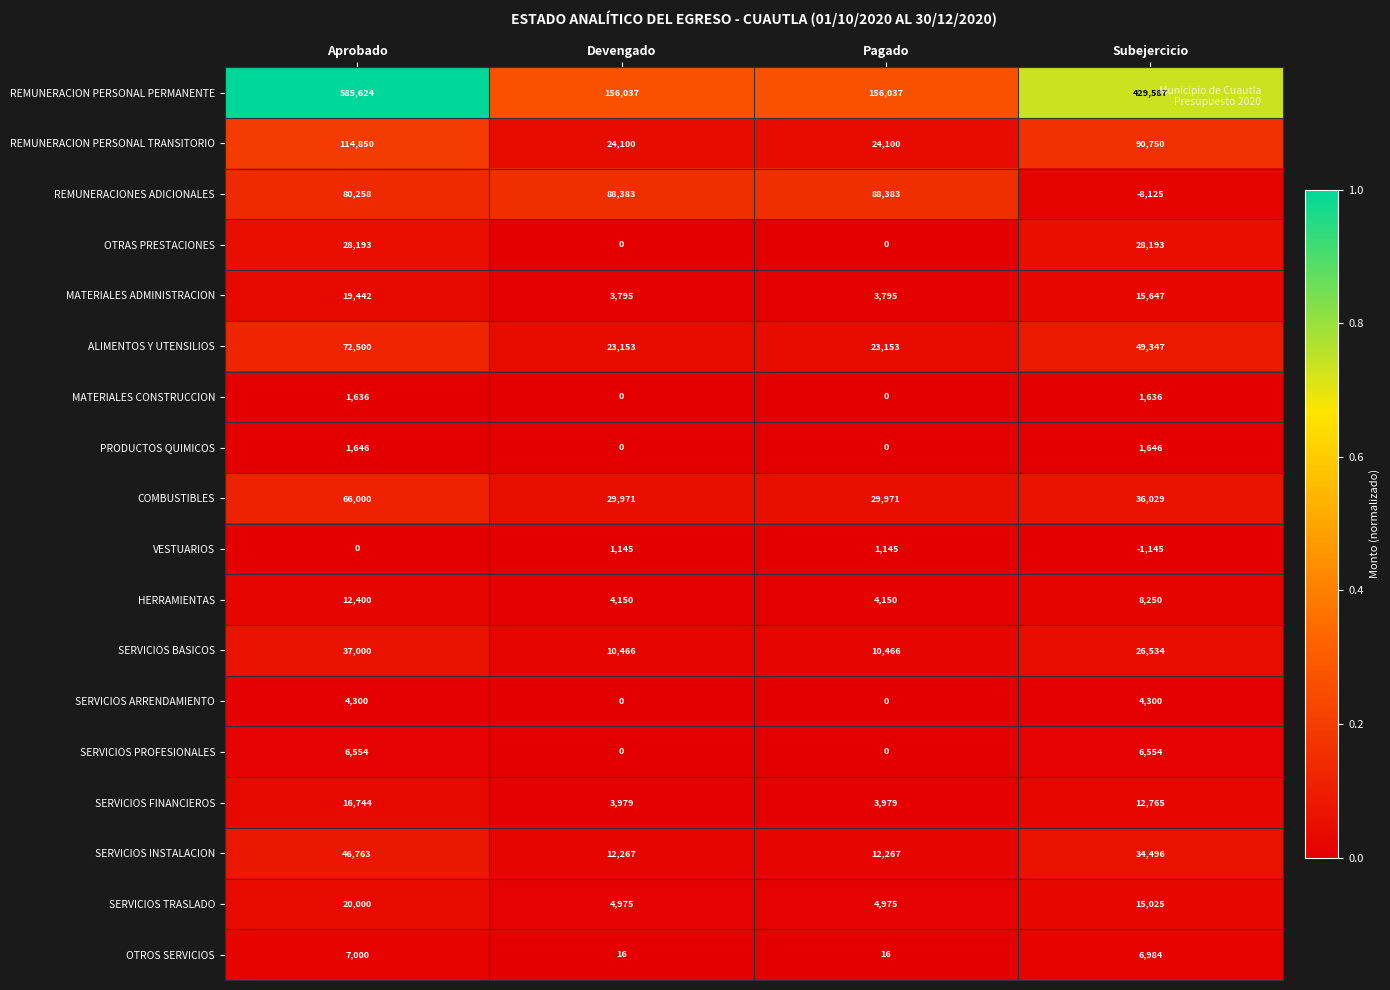

Which series has the widest spread of values?

REMUNERACION PERSONAL PERMANENTE